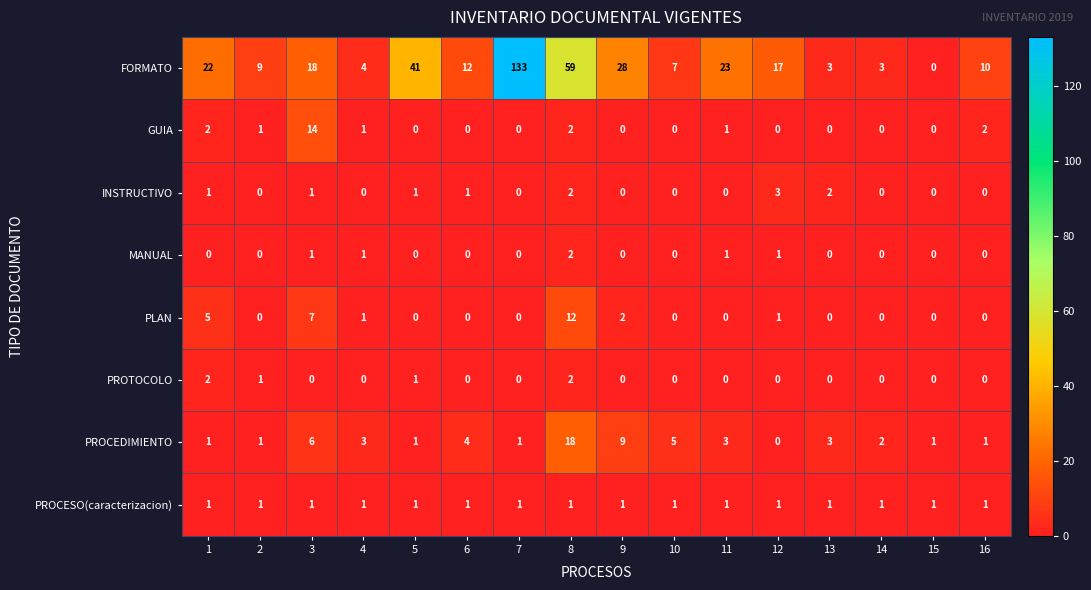

The PROCEDIMIENTO series shows 1 at 1. True or false?

True